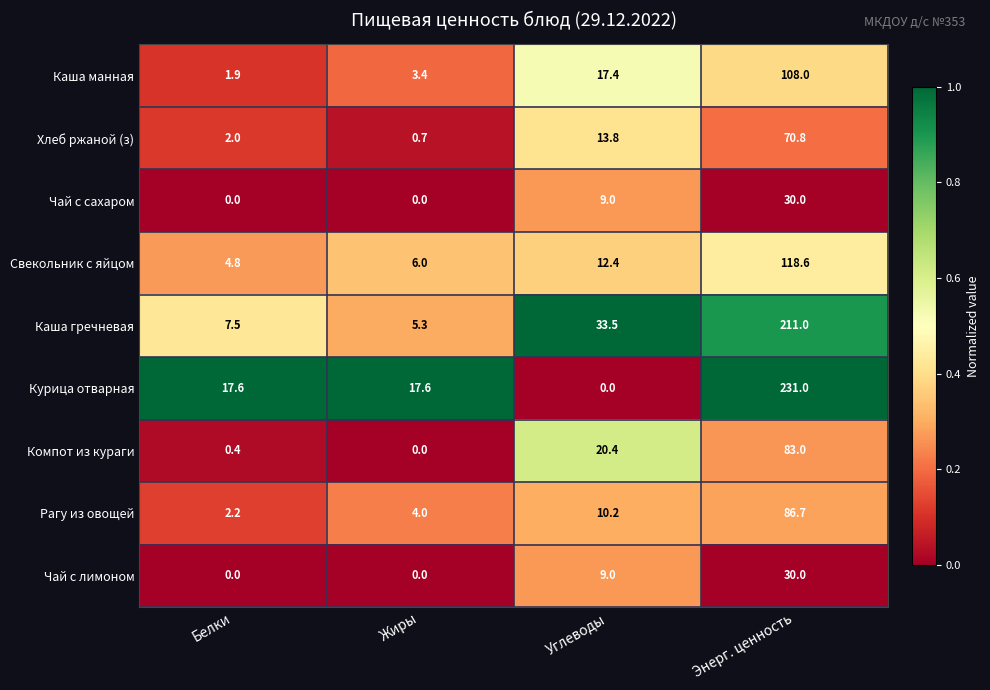

The Каша гречневая series shows 211.0 at Энерг. ценность. True or false?

True